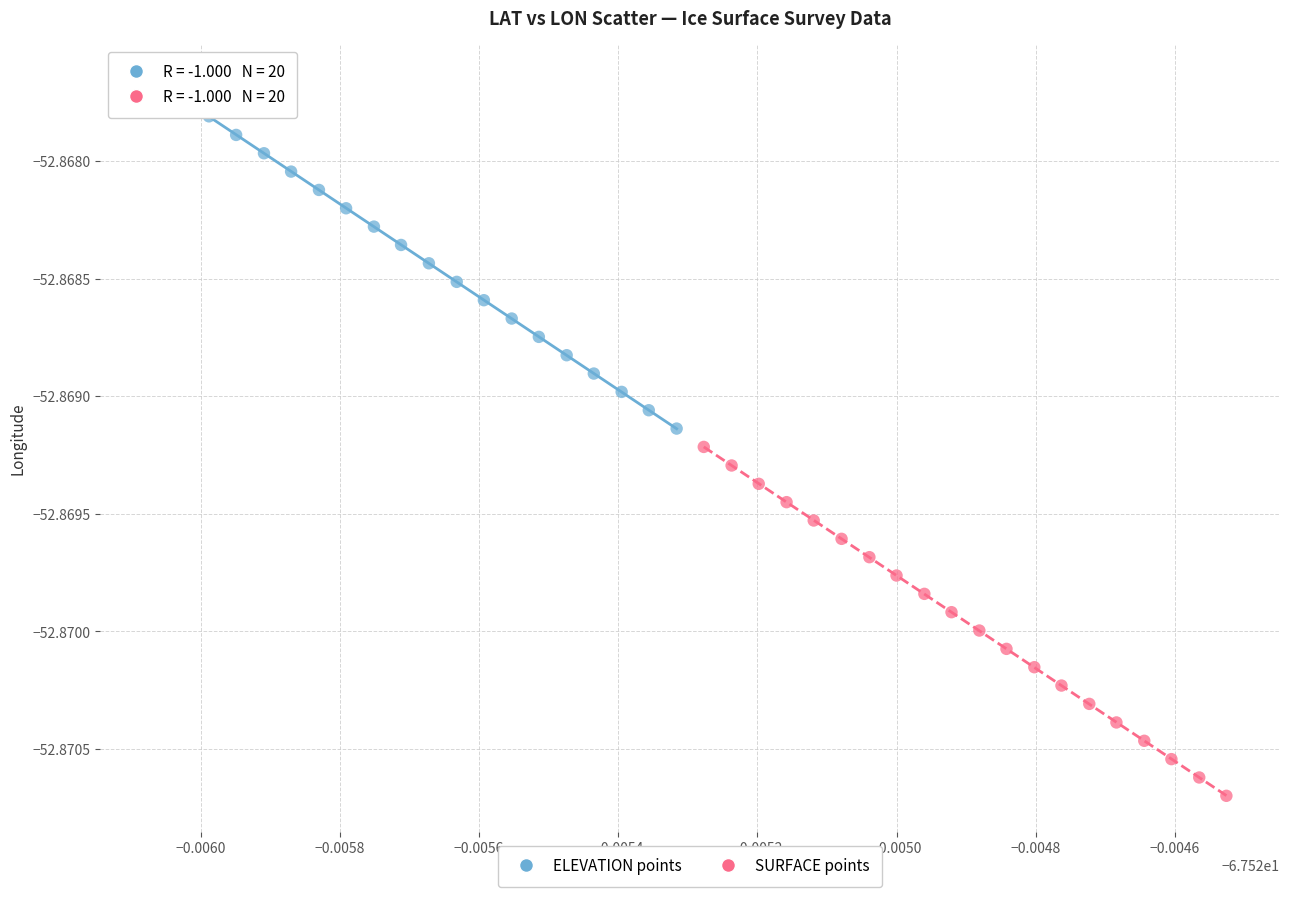

Which series reaches the minimum Y coordinate?

SURFACE points